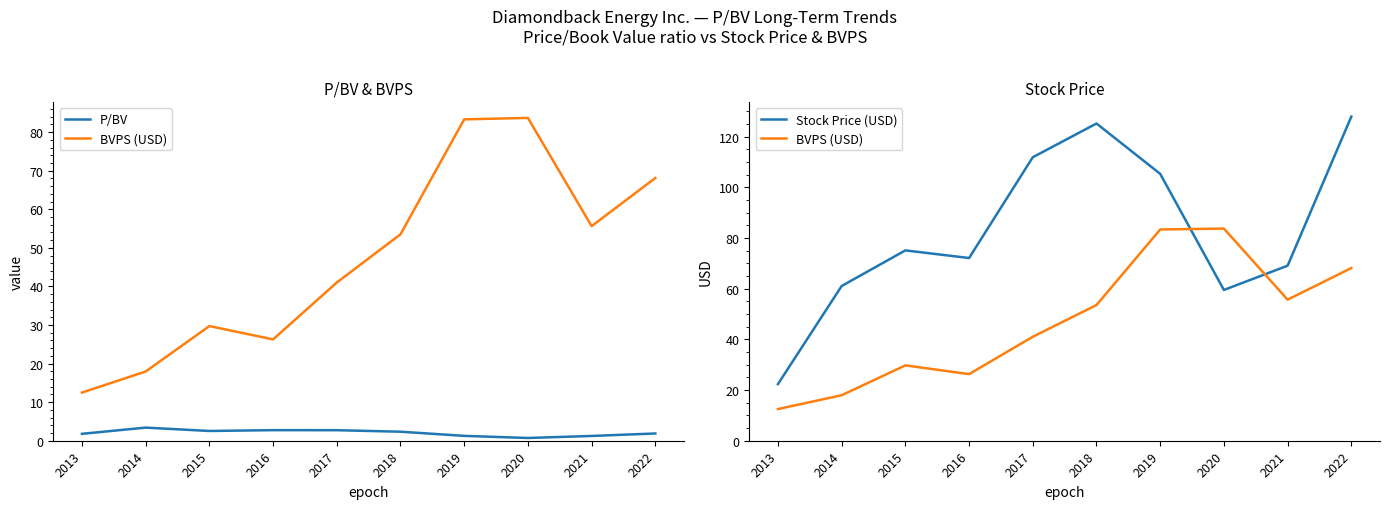

Rank the series at 2019 from highest to lowest value.

Stock Price (USD), BVPS (USD), P/BV